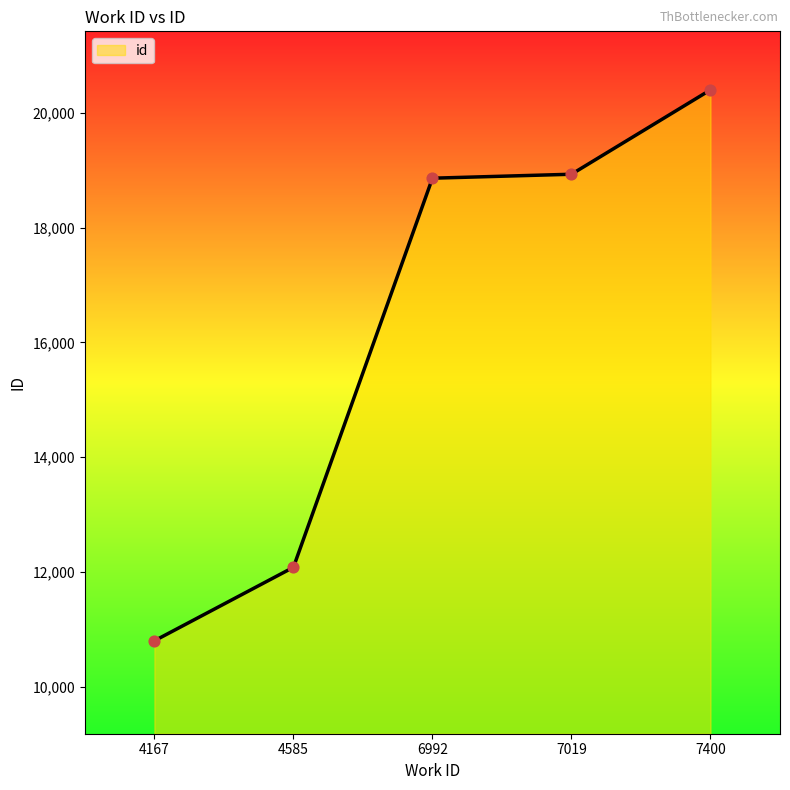

Between 4167 and 6992, which is larger?

6992